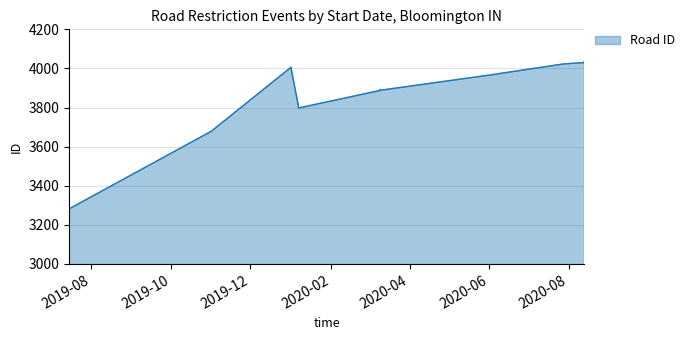

Is it true that the value at 2020-03-09 is 2203?

False